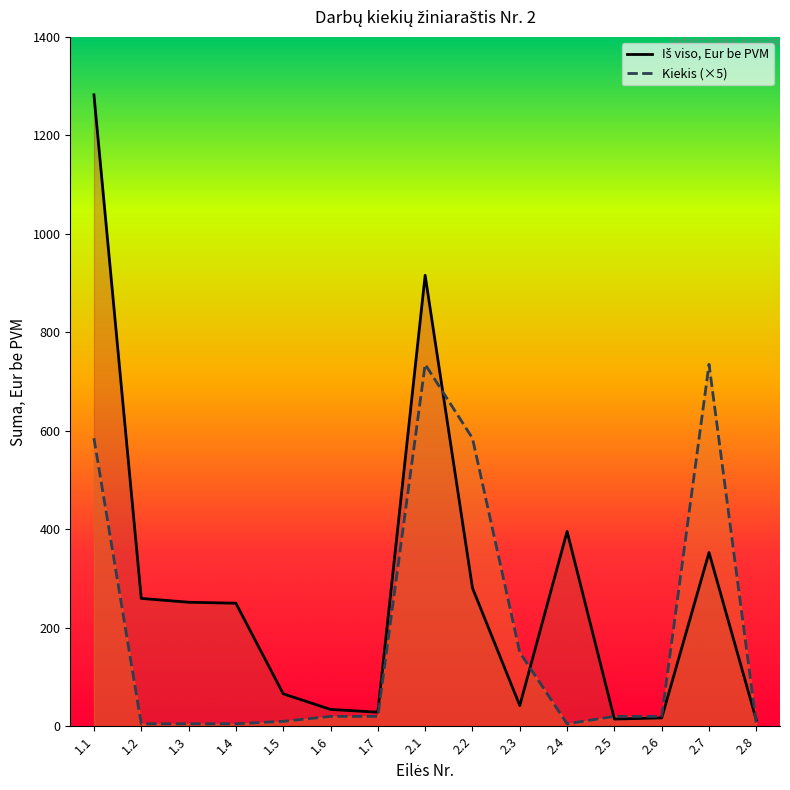

True or false: Iš viso, Eur be PVM has more than 1 interior local peaks.

True